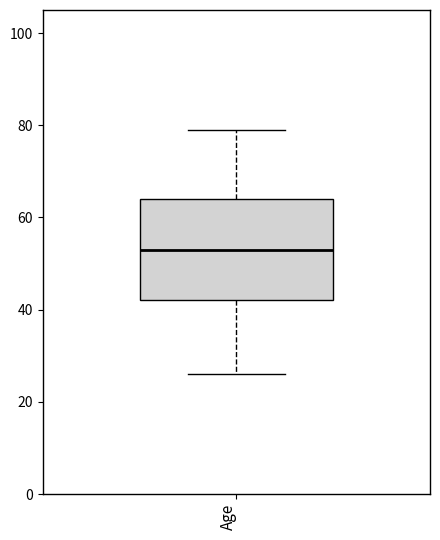

Read this box plot against the y-axis: the position of the median line, the range covered by the box, and the ends of both whiskers. The values are not printed on the chart, so give them approximately, as read against the axis.

median 54, box 42 to 64, whiskers 26 to 80